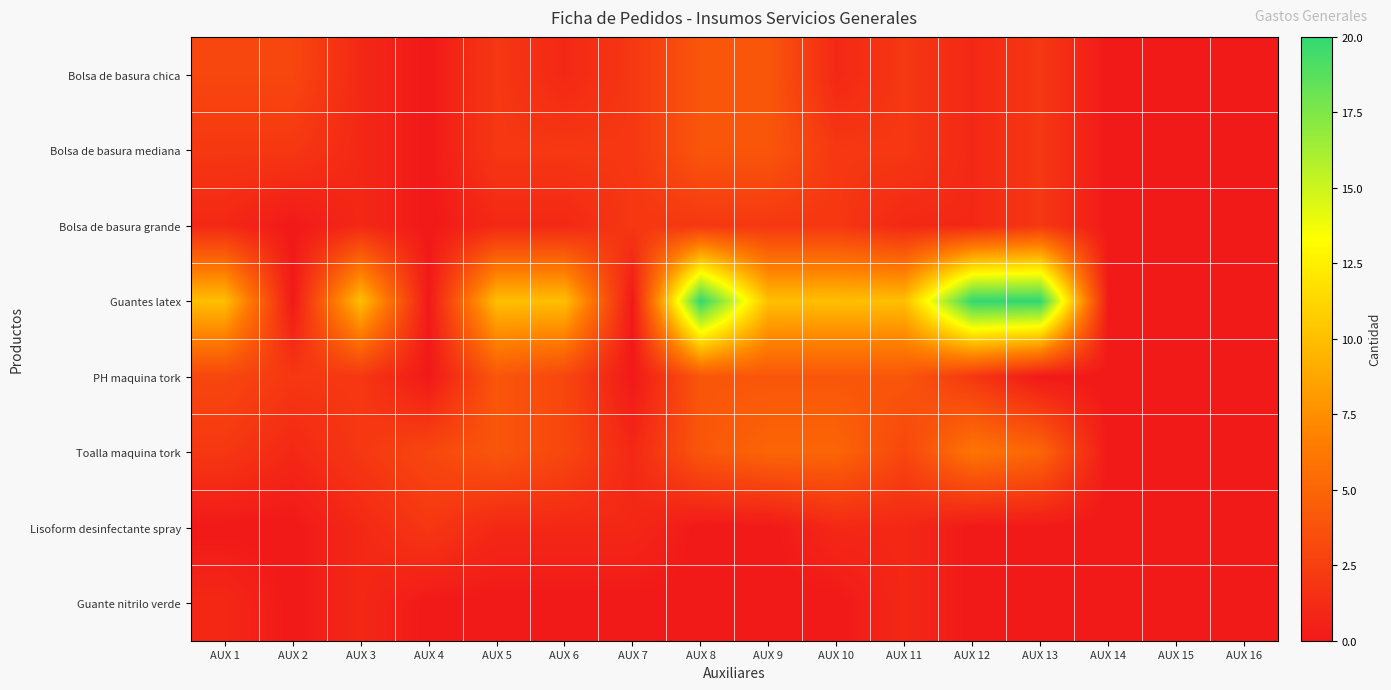

Reading right to left, list all the values displayed in this chart.

Bolsa de basura chica: AUX 16=0	AUX 15=0	AUX 14=0	AUX 13=2	AUX 12=1	AUX 11=2	AUX 10=1	AUX 9=4	AUX 8=4	AUX 7=2	AUX 6=1	AUX 5=2	AUX 4=0	AUX 3=1	AUX 2=3	AUX 1=3
Bolsa de basura mediana: AUX 16=0	AUX 15=0	AUX 14=0	AUX 13=2	AUX 12=1	AUX 11=2	AUX 10=2	AUX 9=4	AUX 8=4	AUX 7=2	AUX 6=2	AUX 5=2	AUX 4=0	AUX 3=1	AUX 2=2	AUX 1=2
Bolsa de basura grande: AUX 16=0	AUX 15=0	AUX 14=0	AUX 13=2	AUX 12=1	AUX 11=1	AUX 10=2	AUX 9=2	AUX 8=2	AUX 7=2	AUX 6=1	AUX 5=1	AUX 4=0	AUX 3=1	AUX 2=0	AUX 1=1
Guantes latex: AUX 16=0	AUX 15=0	AUX 14=0	AUX 13=20	AUX 12=20	AUX 11=10	AUX 10=10	AUX 9=10	AUX 8=20	AUX 7=0	AUX 6=10	AUX 5=10	AUX 4=0	AUX 3=10	AUX 2=0	AUX 1=10
PH maquina tork: AUX 16=0	AUX 15=0	AUX 14=0	AUX 13=0	AUX 12=2	AUX 11=4	AUX 10=4	AUX 9=4	AUX 8=4	AUX 7=0	AUX 6=3	AUX 5=4	AUX 4=0	AUX 3=2	AUX 2=2	AUX 1=3
Toalla maquina tork: AUX 16=0	AUX 15=0	AUX 14=0	AUX 13=5	AUX 12=6	AUX 11=3	AUX 10=5	AUX 9=5	AUX 8=4	AUX 7=1	AUX 6=3	AUX 5=4	AUX 4=3	AUX 3=2	AUX 2=1	AUX 1=2
Lisoform desinfectante spray: AUX 16=0	AUX 15=0	AUX 14=0	AUX 13=0	AUX 12=0	AUX 11=1	AUX 10=1	AUX 9=0	AUX 8=0	AUX 7=1	AUX 6=1	AUX 5=1	AUX 4=2	AUX 3=1	AUX 2=0	AUX 1=0
Guante nitrilo verde: AUX 16=0	AUX 15=0	AUX 14=0	AUX 13=0	AUX 12=0	AUX 11=1	AUX 10=0	AUX 9=0	AUX 8=0	AUX 7=0	AUX 6=0	AUX 5=0	AUX 4=0	AUX 3=1	AUX 2=0	AUX 1=1